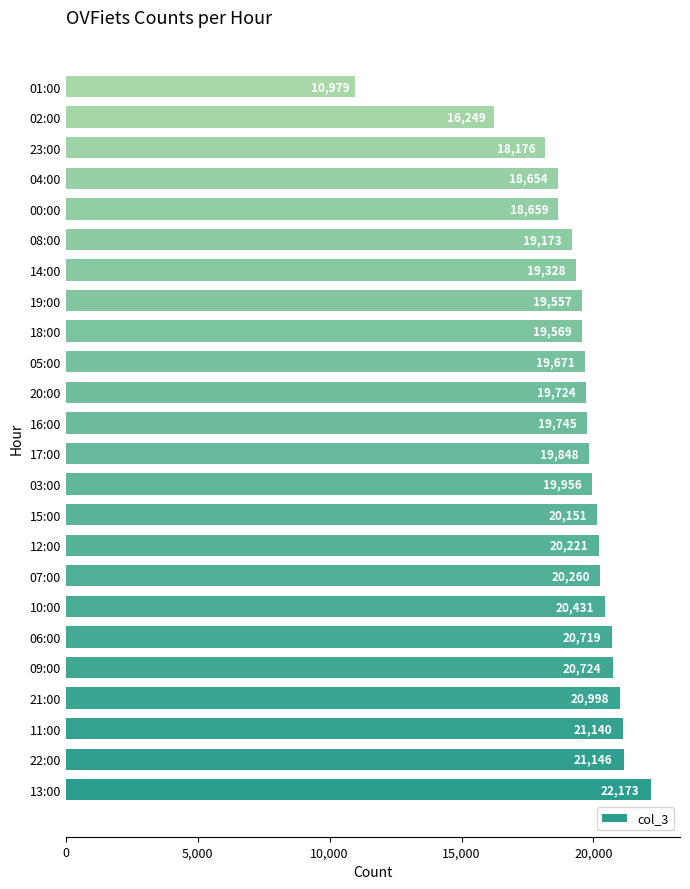

Reading bottom to top, transcribe all the data shown in this chart.

22173	21146	21140	20998	20724	20719	20431	20260	20221	20151	19956	19848	19745	19724	19671	19569	19557	19328	19173	18659	18654	18176	16249	10979